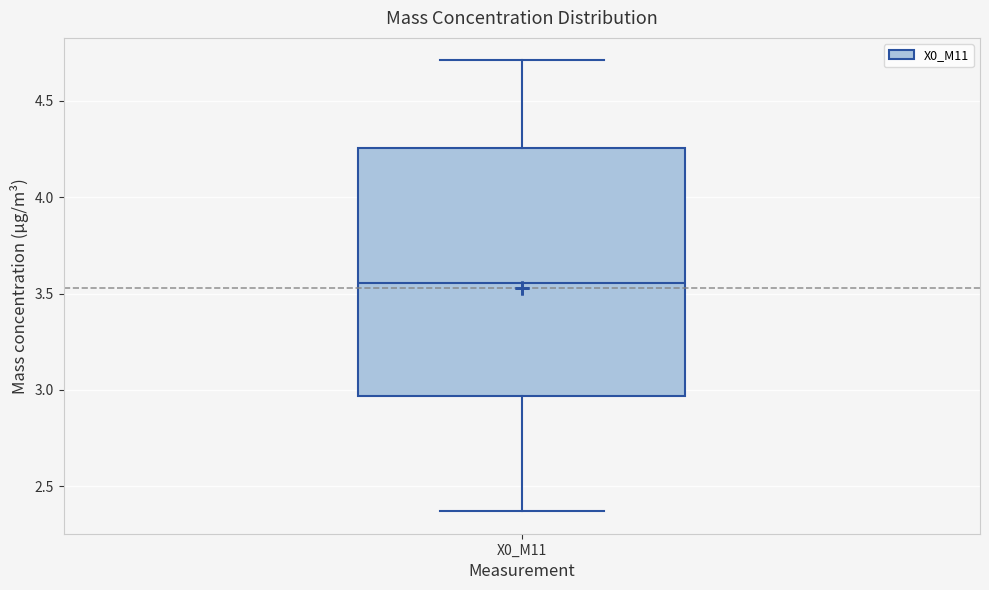

Read this box plot against the y-axis: the position of the median line, the range covered by the box, and the ends of both whiskers. The values are not printed on the chart, so give them approximately, as read against the axis.

median 3.55, box 2.95 to 4.25, whiskers 2.35 to 4.70